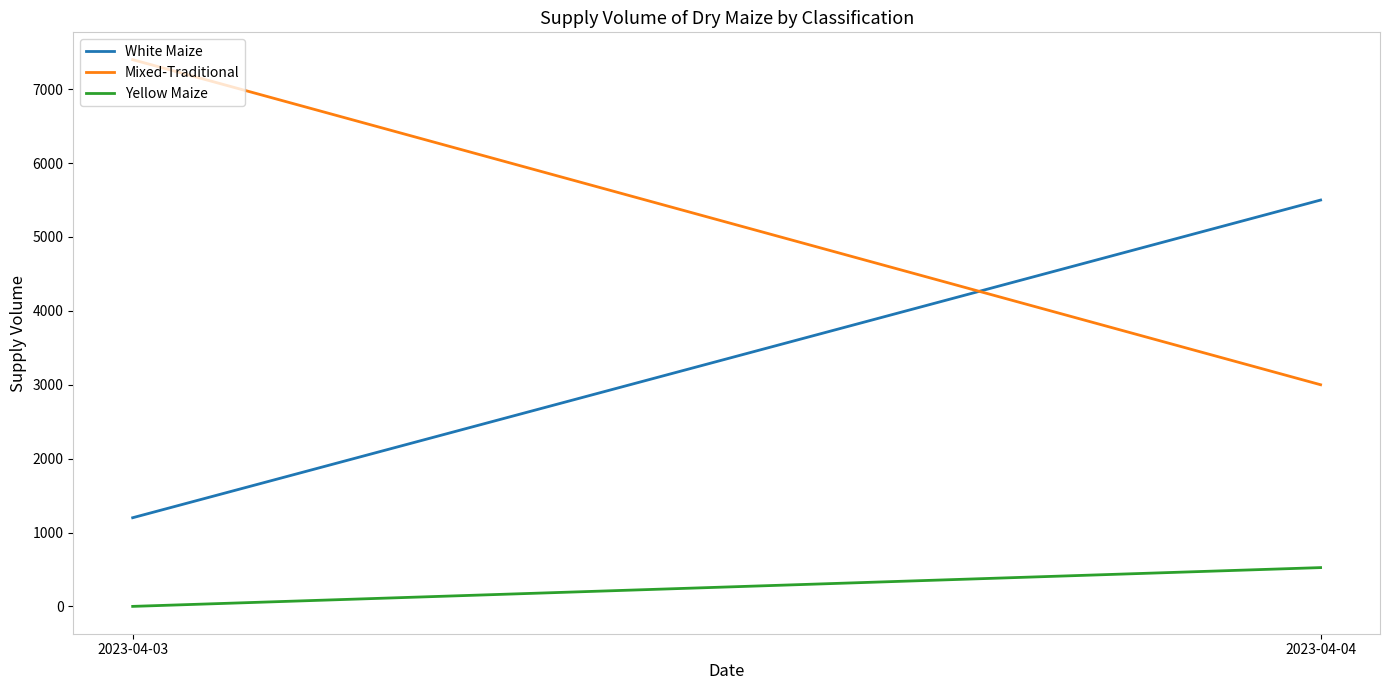

At which category is the sum across all series the highest?

2023-04-04